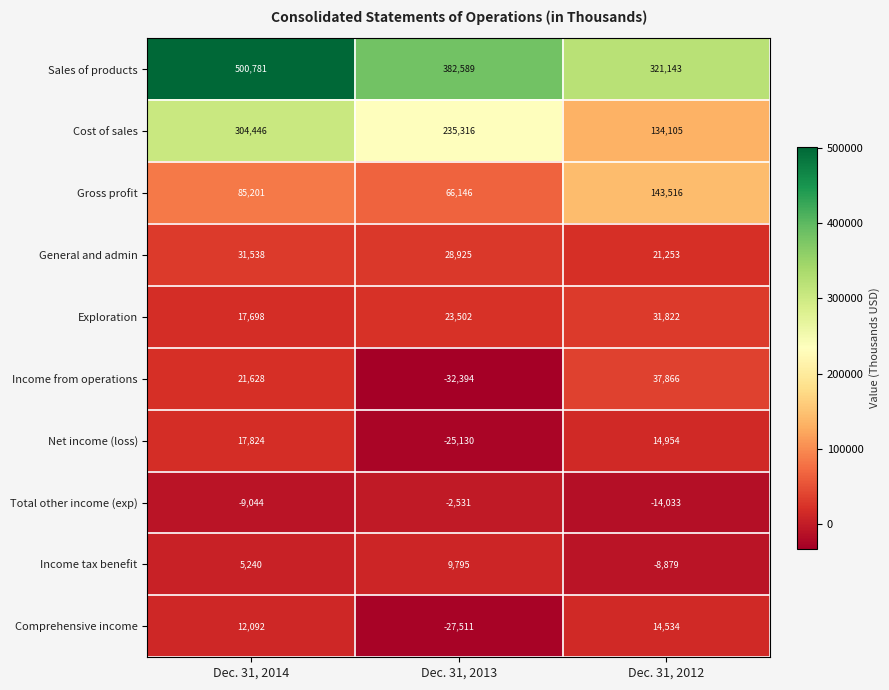

At how many categories does at least one series exceed 248576?

3